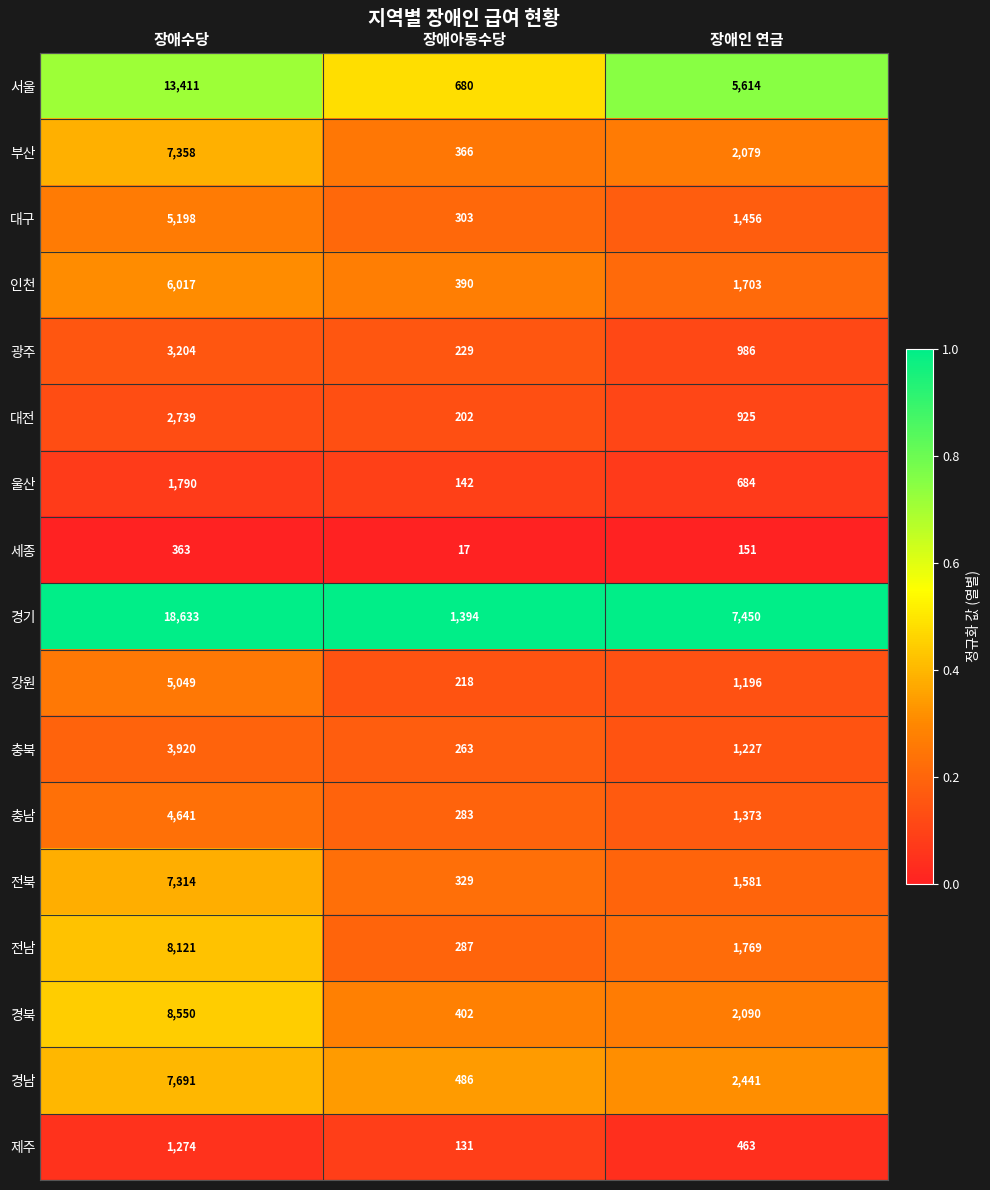

How many categories are shown in the chart?

3